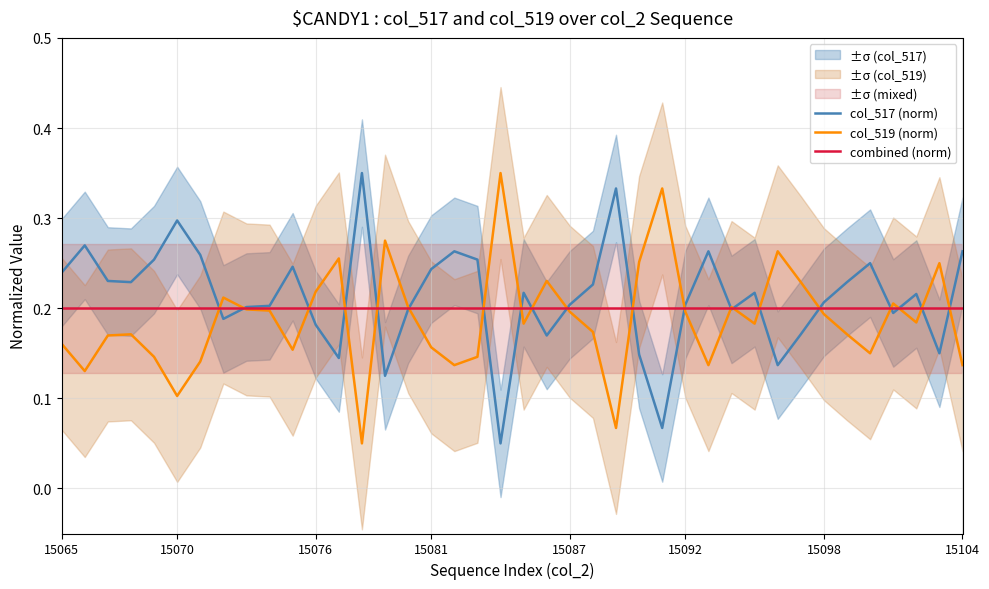

True or false: col_517 (norm) has a value of 0.2 at 15092.

True